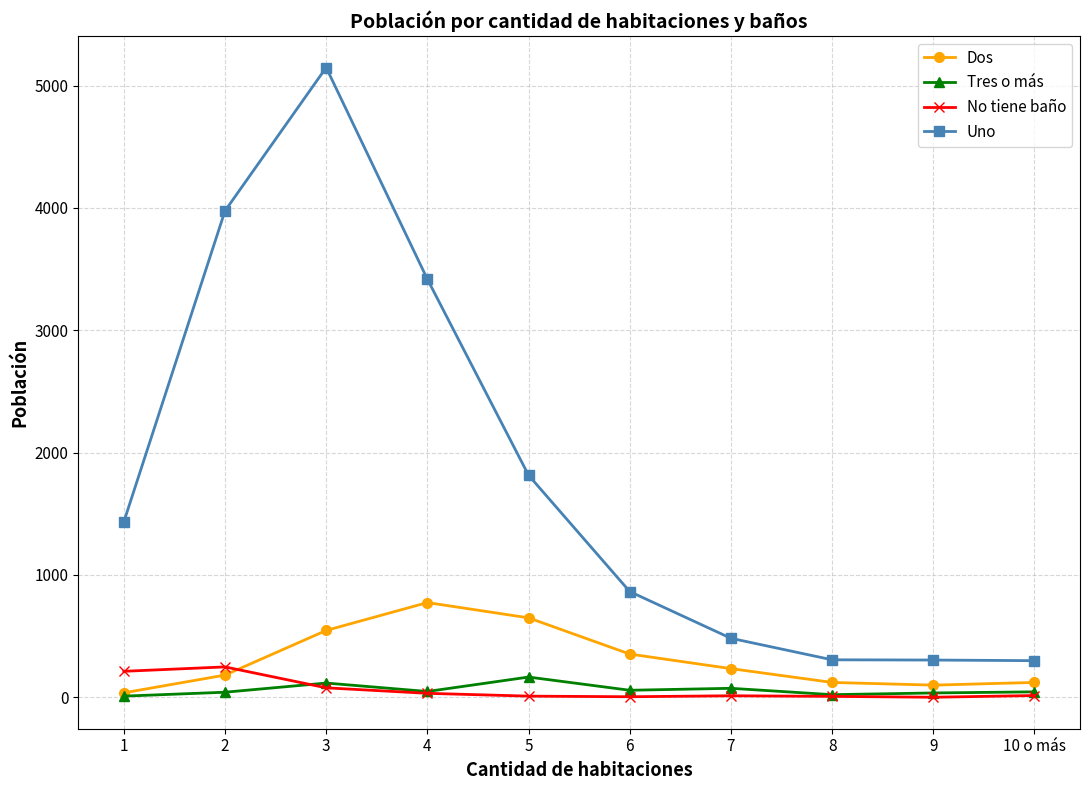

At which category does the chart reach its peak across all series?

3